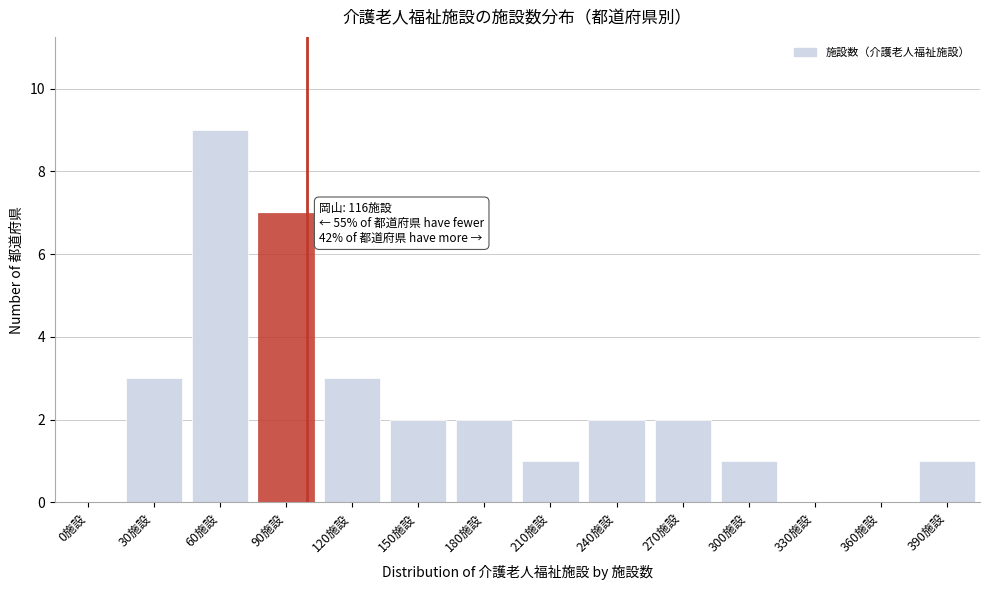

Reading right to left, transcribe all the data shown in this chart.

390施設=1	360施設=0	330施設=0	300施設=1	270施設=2	240施設=2	210施設=1	180施設=2	150施設=2	120施設=3	90施設=7	60施設=9	30施設=3	0施設=0